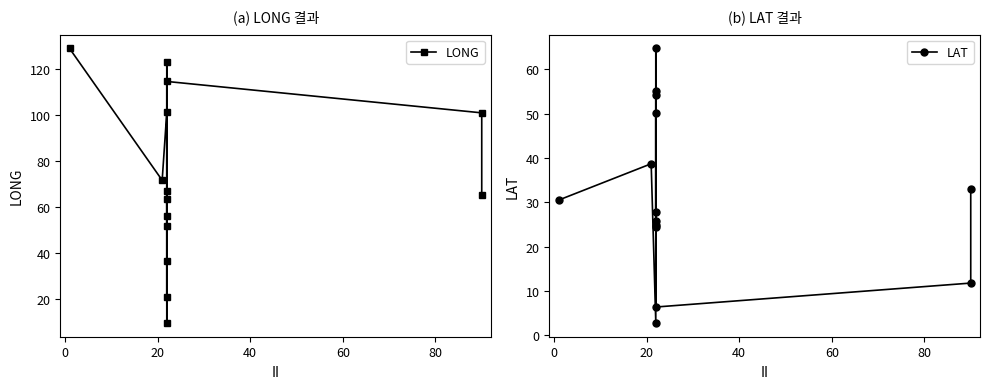

Is this an area chart (filled region under the line)?

No